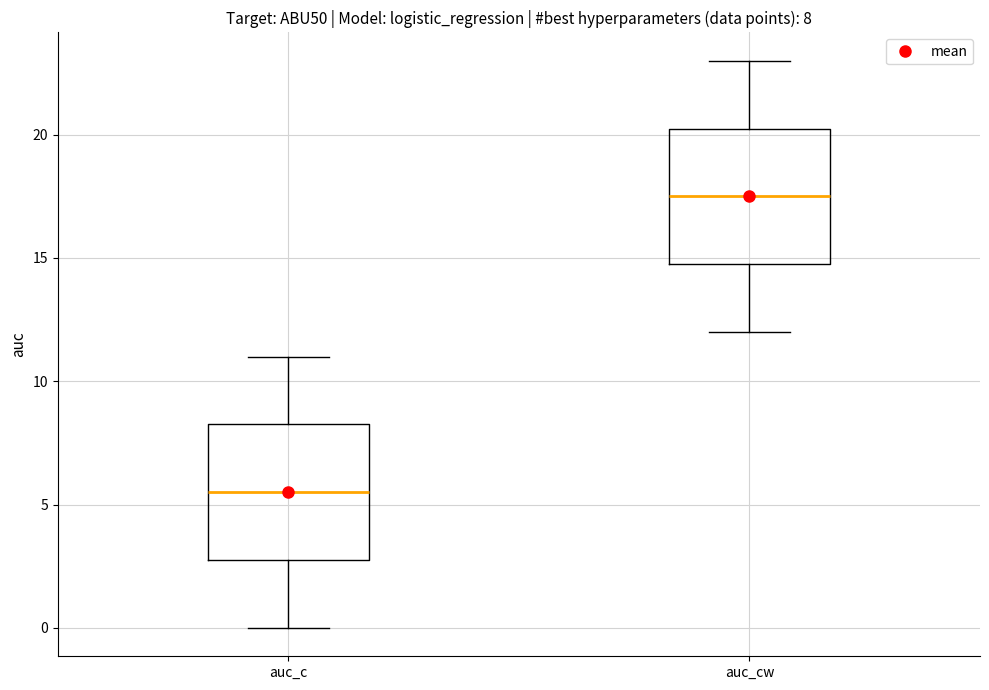

Which box has the lowest median line?

auc_c